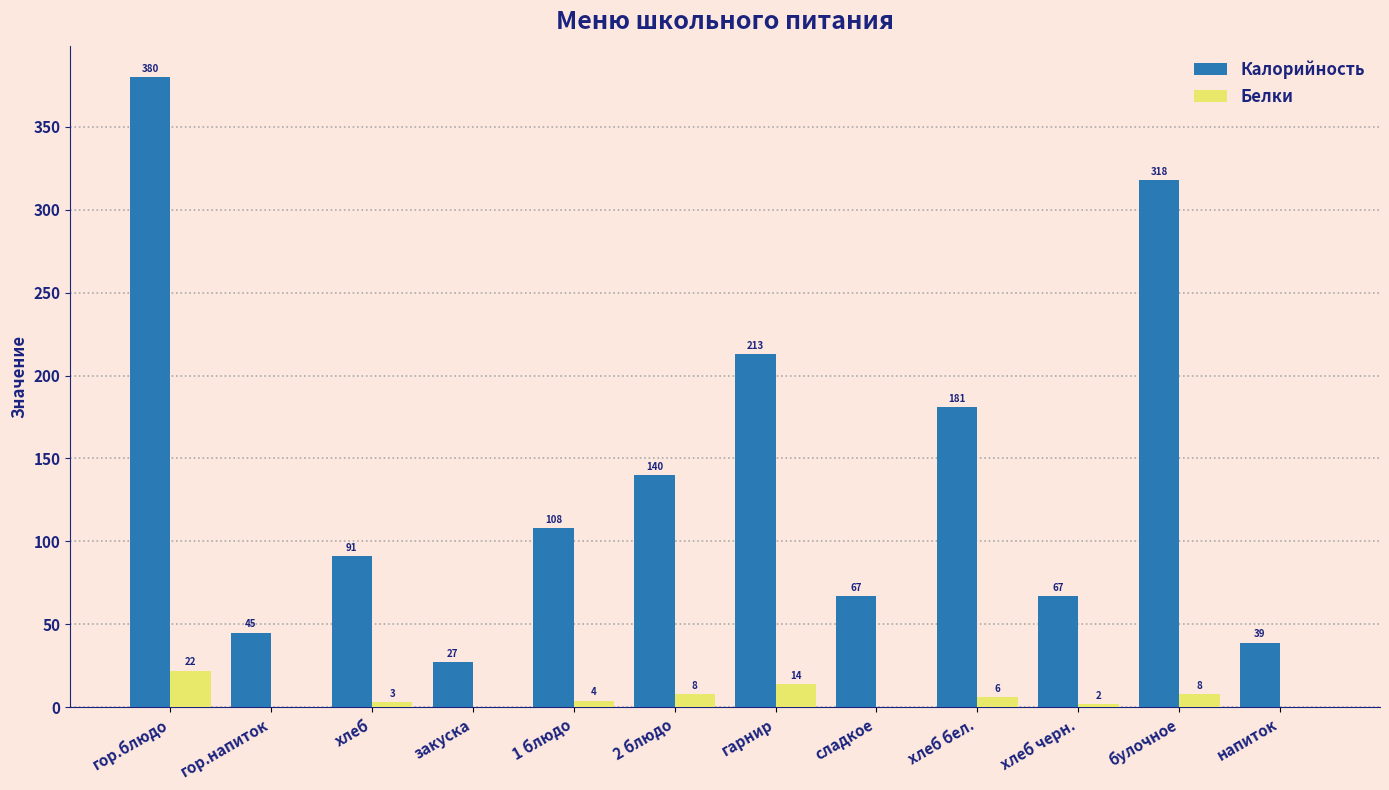

What value does the Калорийность series have at гор.блюдо?

380